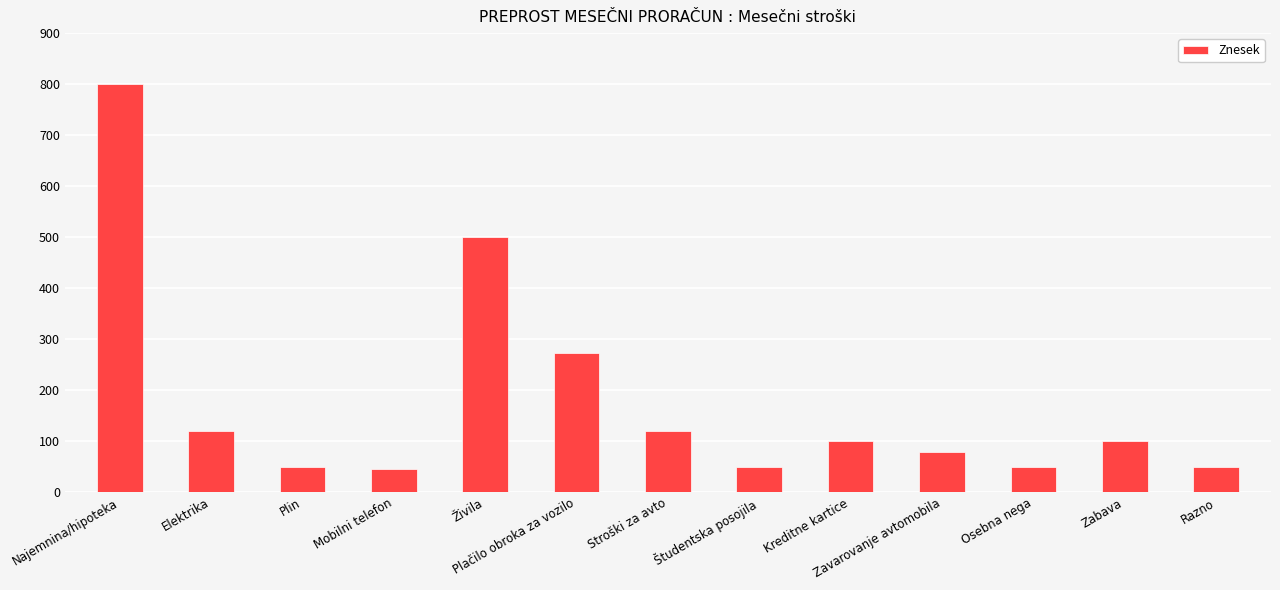

Are the bars grouped side by side (vs. stacked)?

No